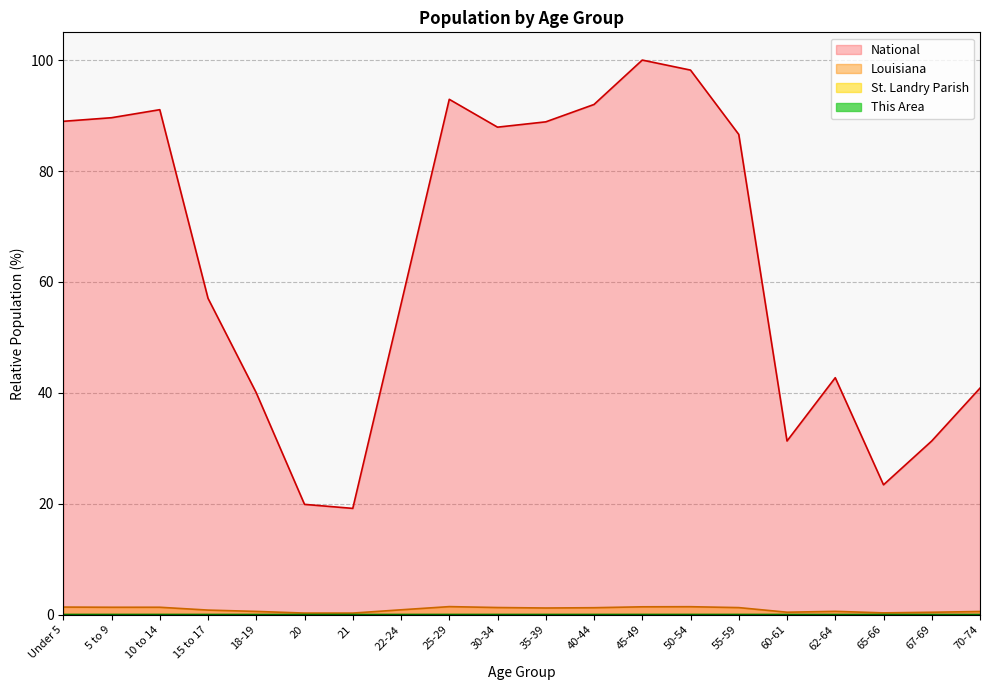

The St. Landry Parish series shows 0.0 at 55-59. True or false?

False